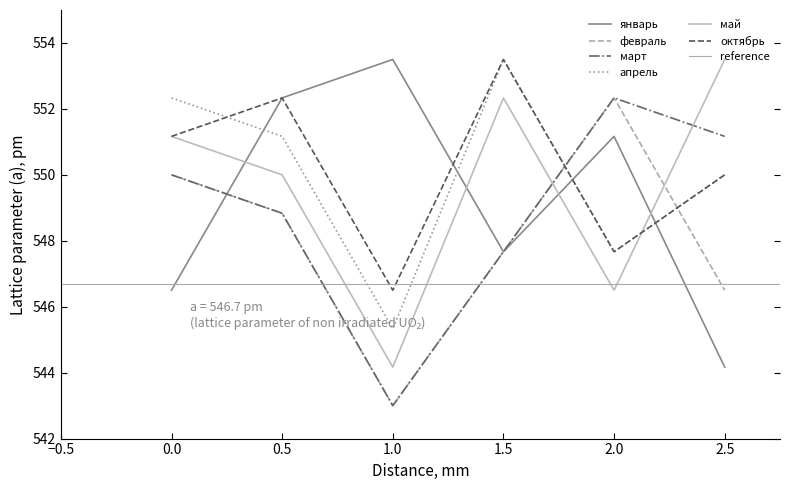

What is the maximum value for апрель?

553.5